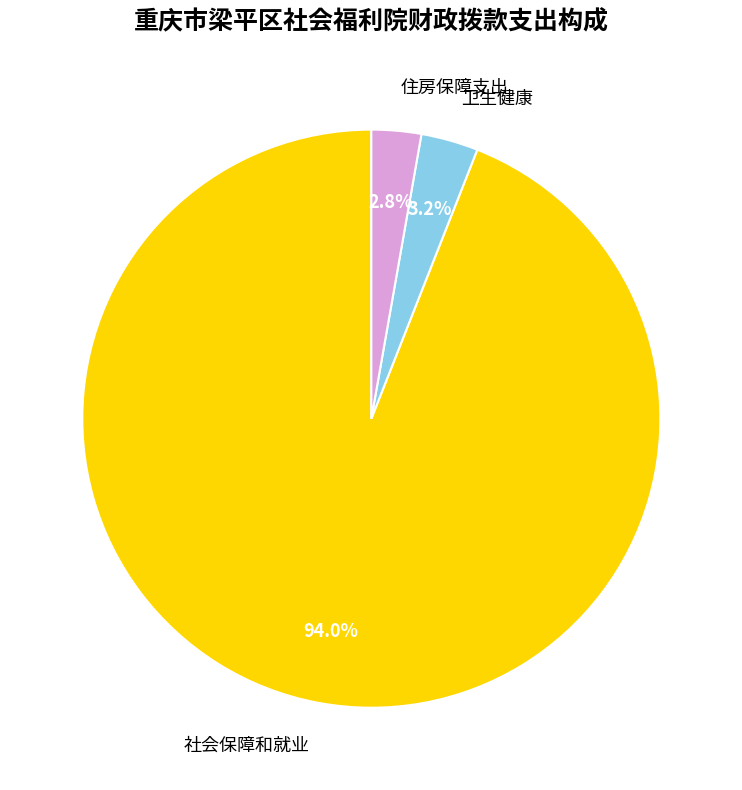

To the nearest percent, what is the difference between the 社会保障和就业 and 卫生健康 slice percentages?

91%